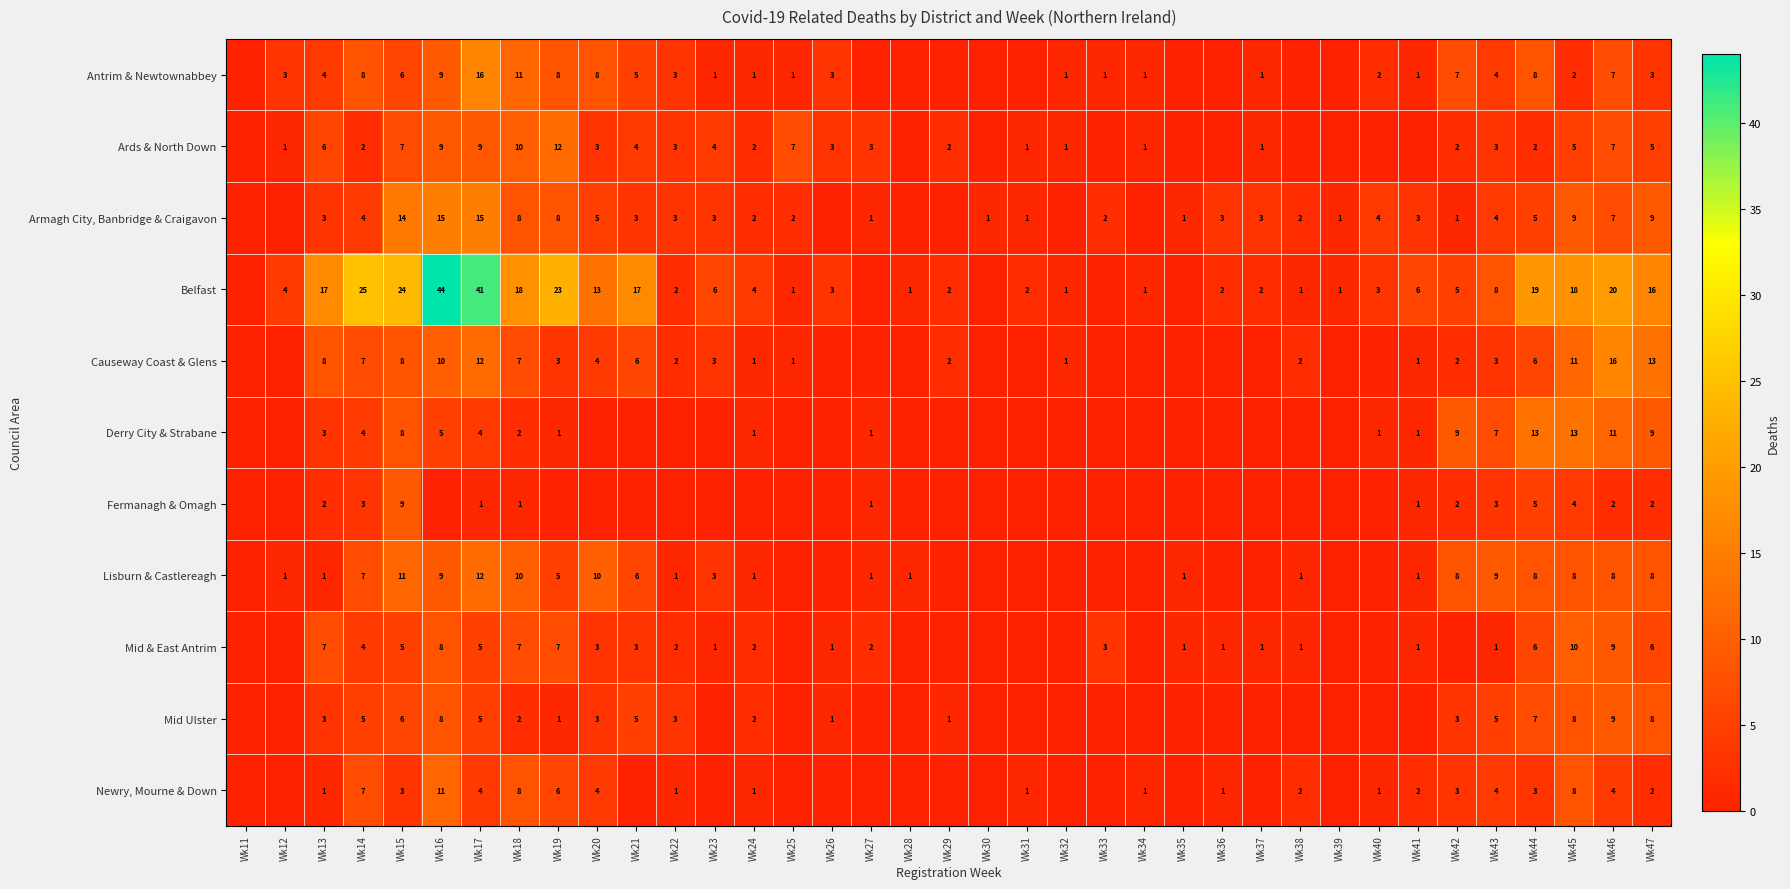

What is the sum of the Causeway Coast & Glens values at Wk15 and Wk13?

16